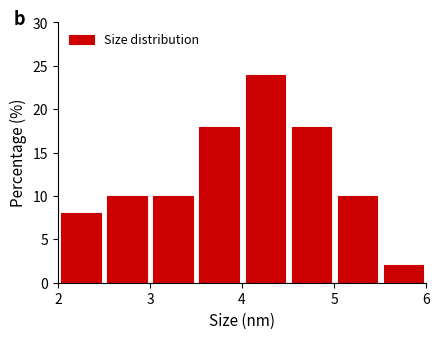

What is the height of the bar covering 3.5 to 4.0 on the x-axis? The values are not printed on the chart, so give them approximately, as read against the axis.

18